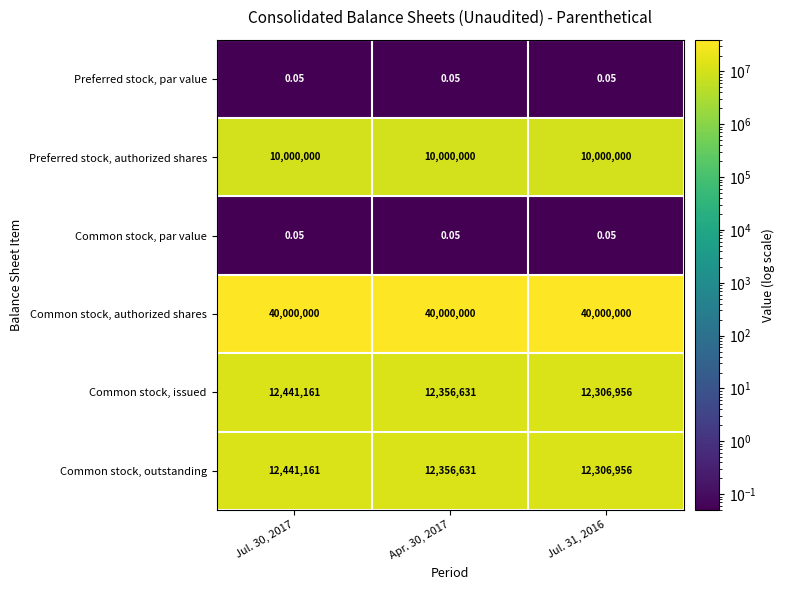

Is the value of Common stock, authorized shares at Jul. 30, 2017 greater than the value of Common stock, outstanding at Jul. 31, 2016?

Yes